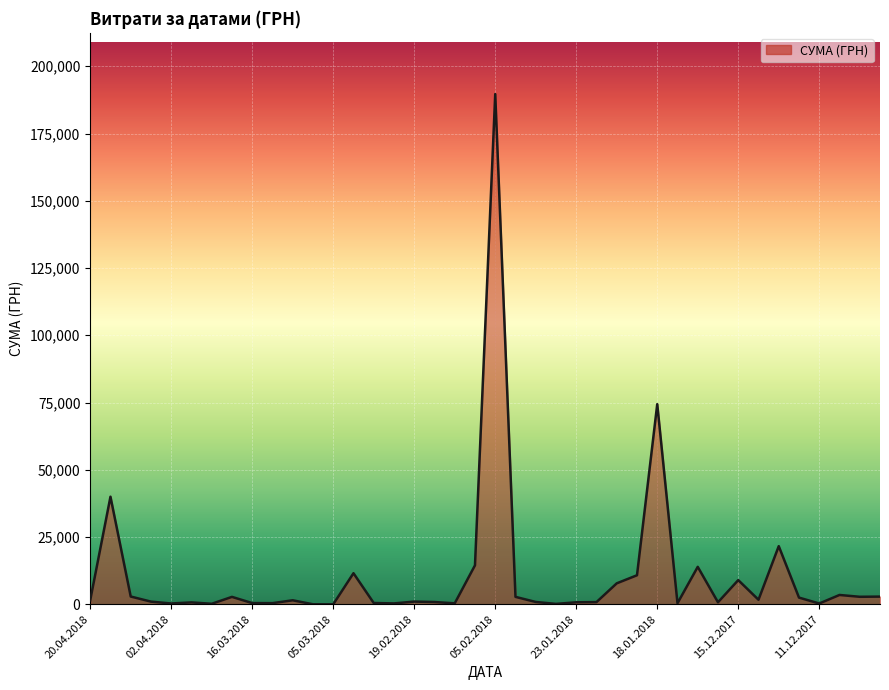

What is the maximum value shown in the chart?

189658.9